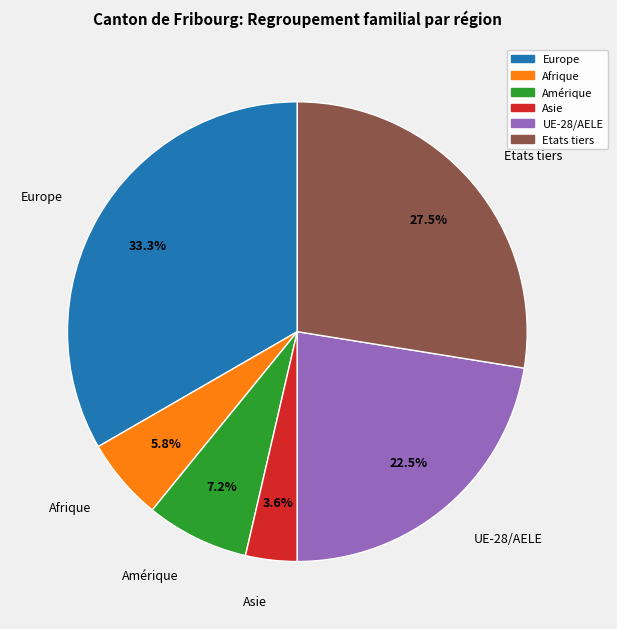

Which has a higher value, UE-28/AELE or Etats tiers?

Etats tiers